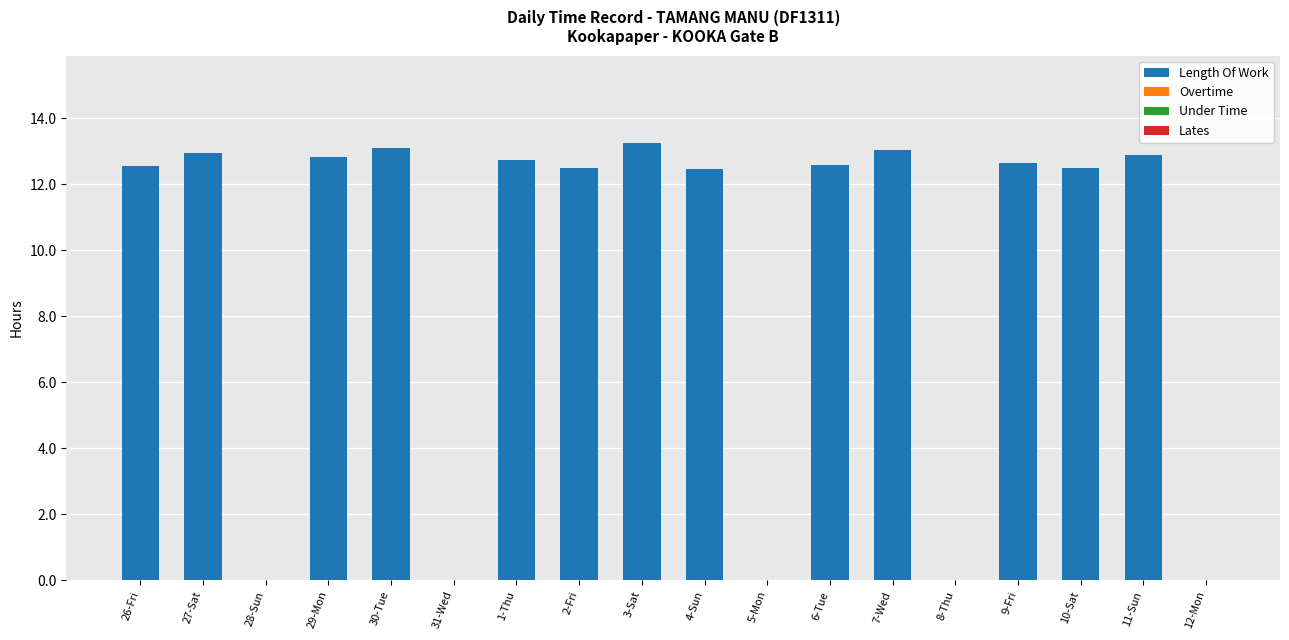

What is the sum of all values?

166.1